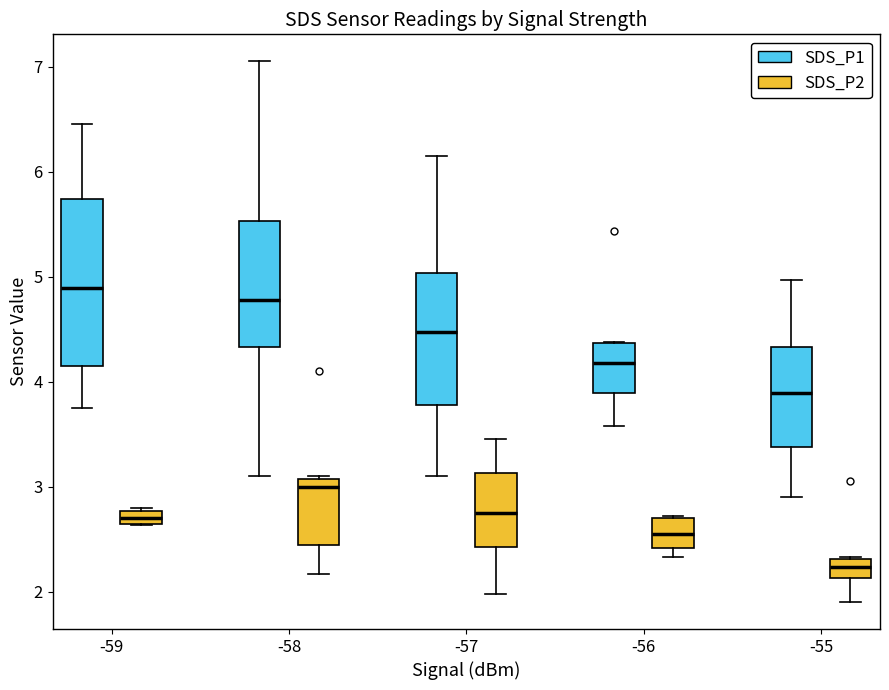

Comparing the boxes themselves (not the whiskers), which one is the tallest?

-59 (SDS_P1)